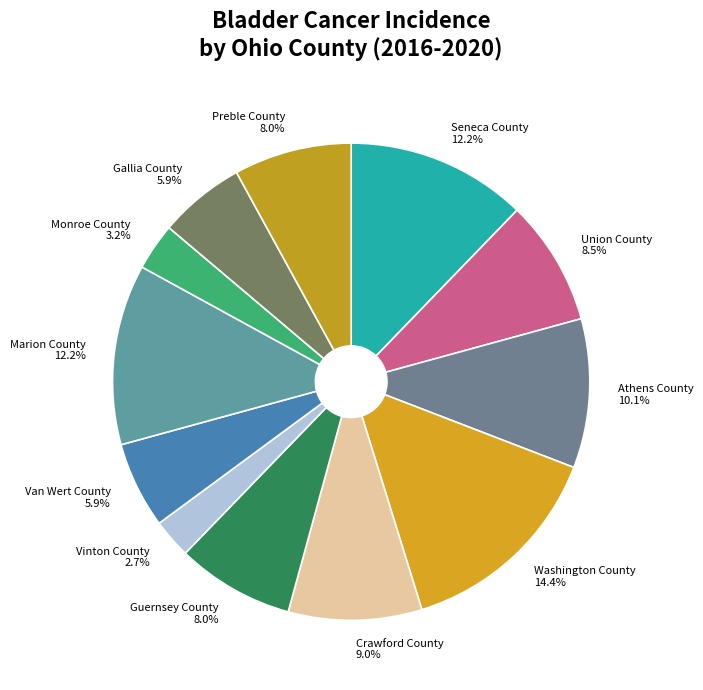

What is the total percentage of Vinton County and Monroe County?

5.9%